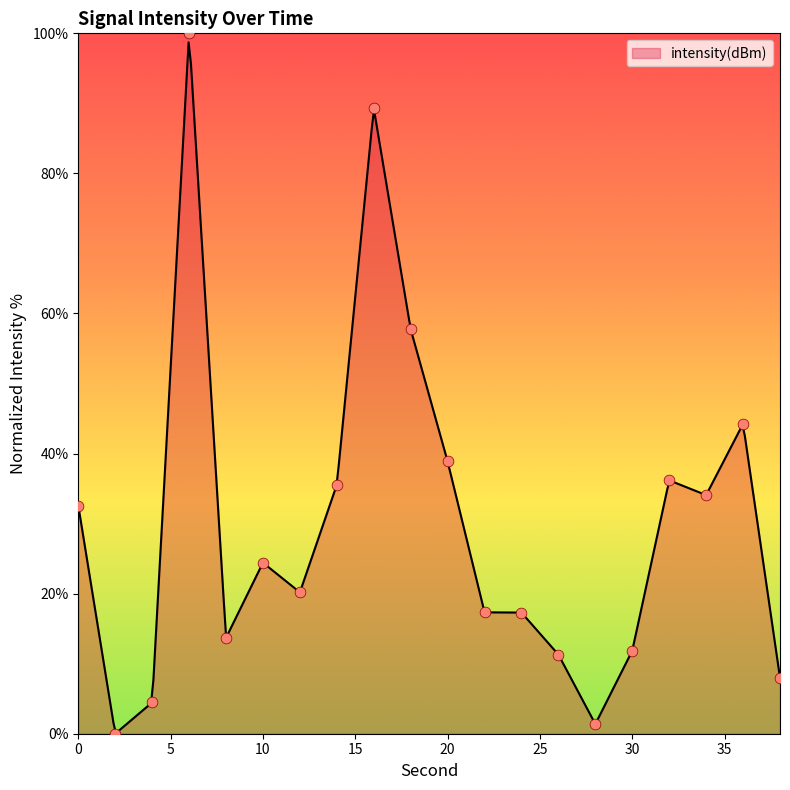

Approximately how many times larger is the value at 26 compared to 12?

0.6